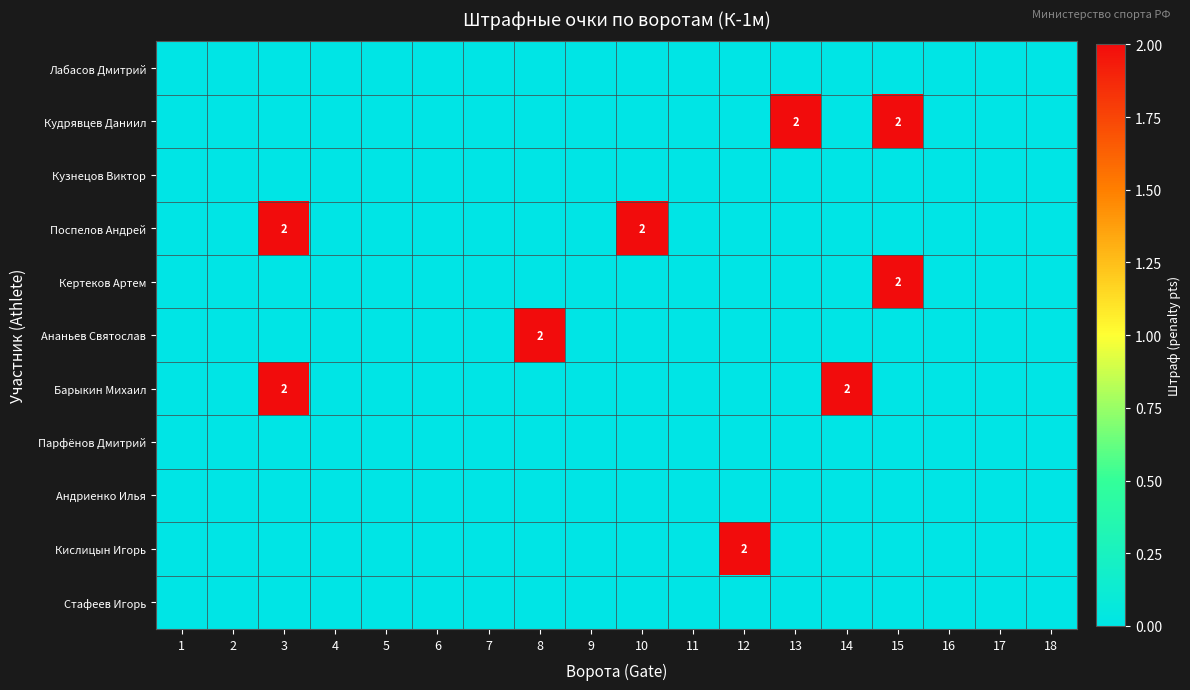

At which category is the sum across all series the highest?

3